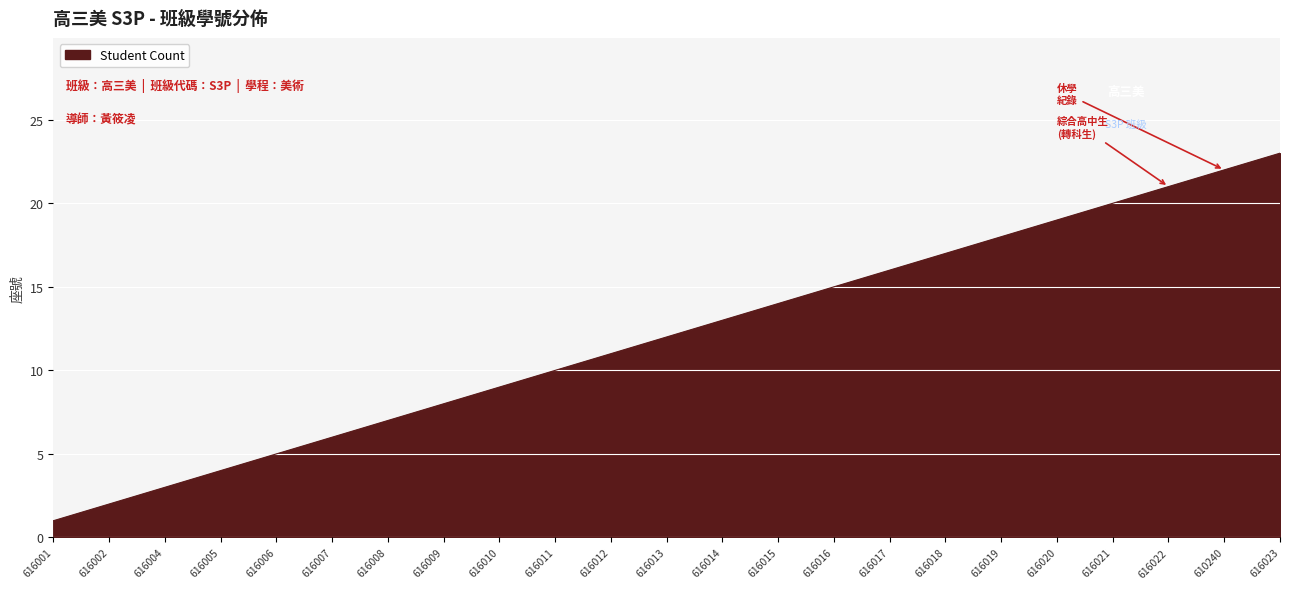

What is the approximate value at 616018?

17